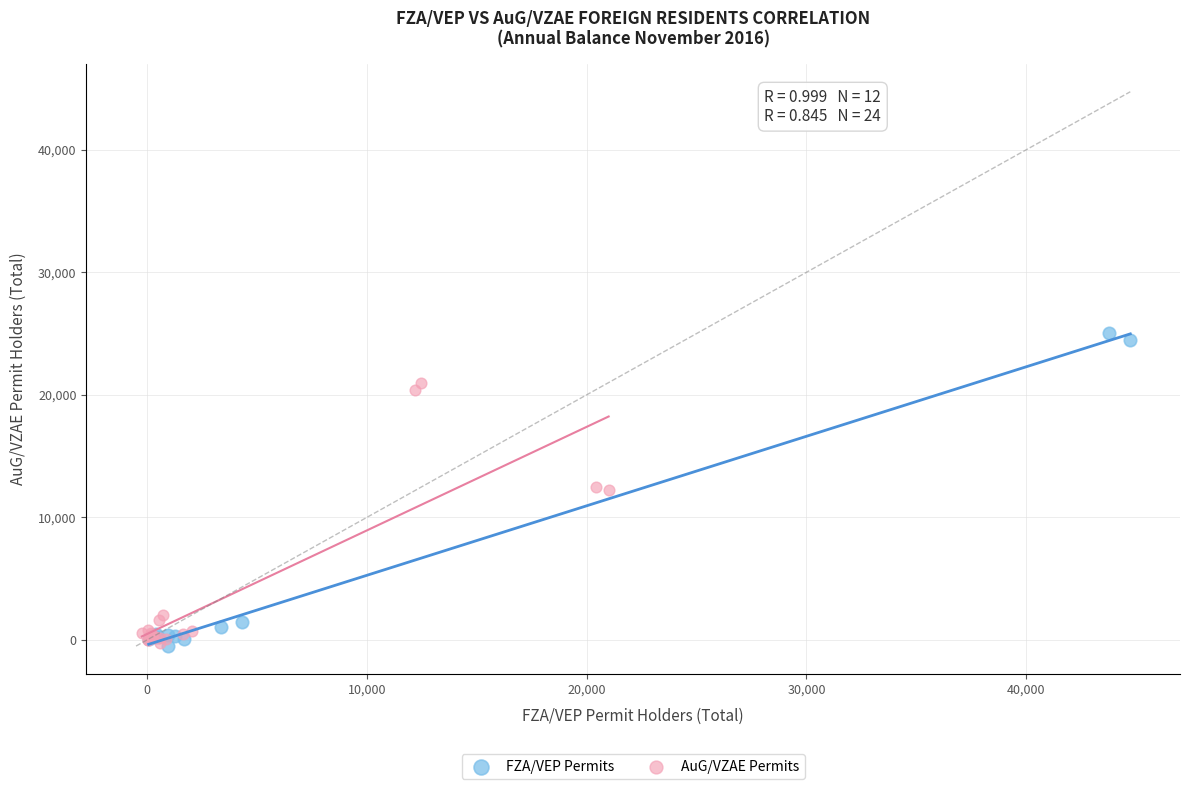

What are all the series names shown in the legend?

FZA/VEP Permits, AuG/VZAE Permits